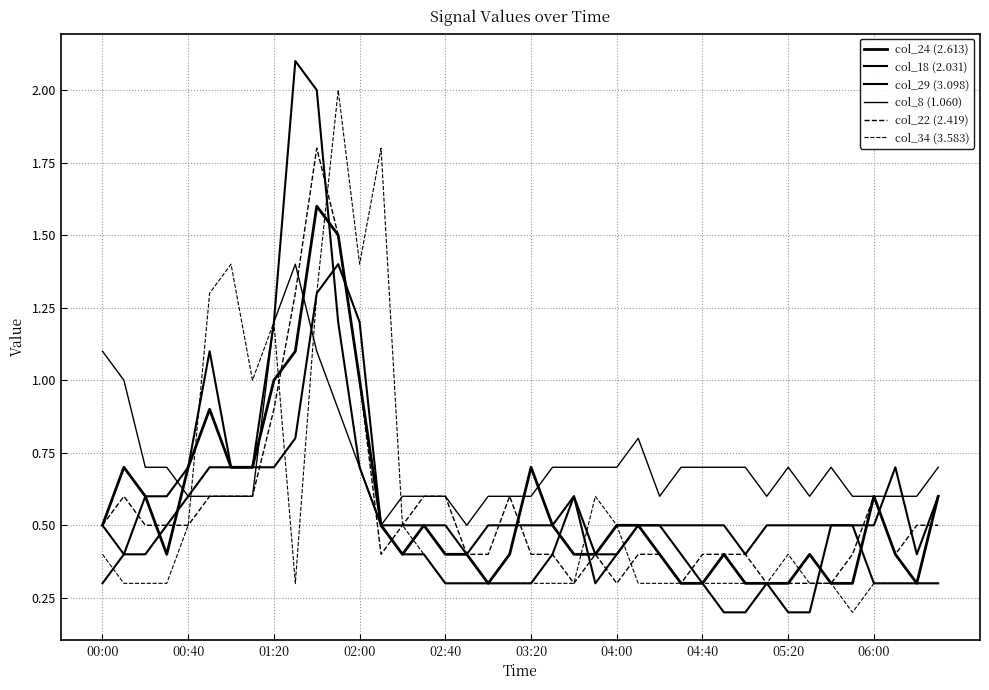

How many series are shown in this chart?

6